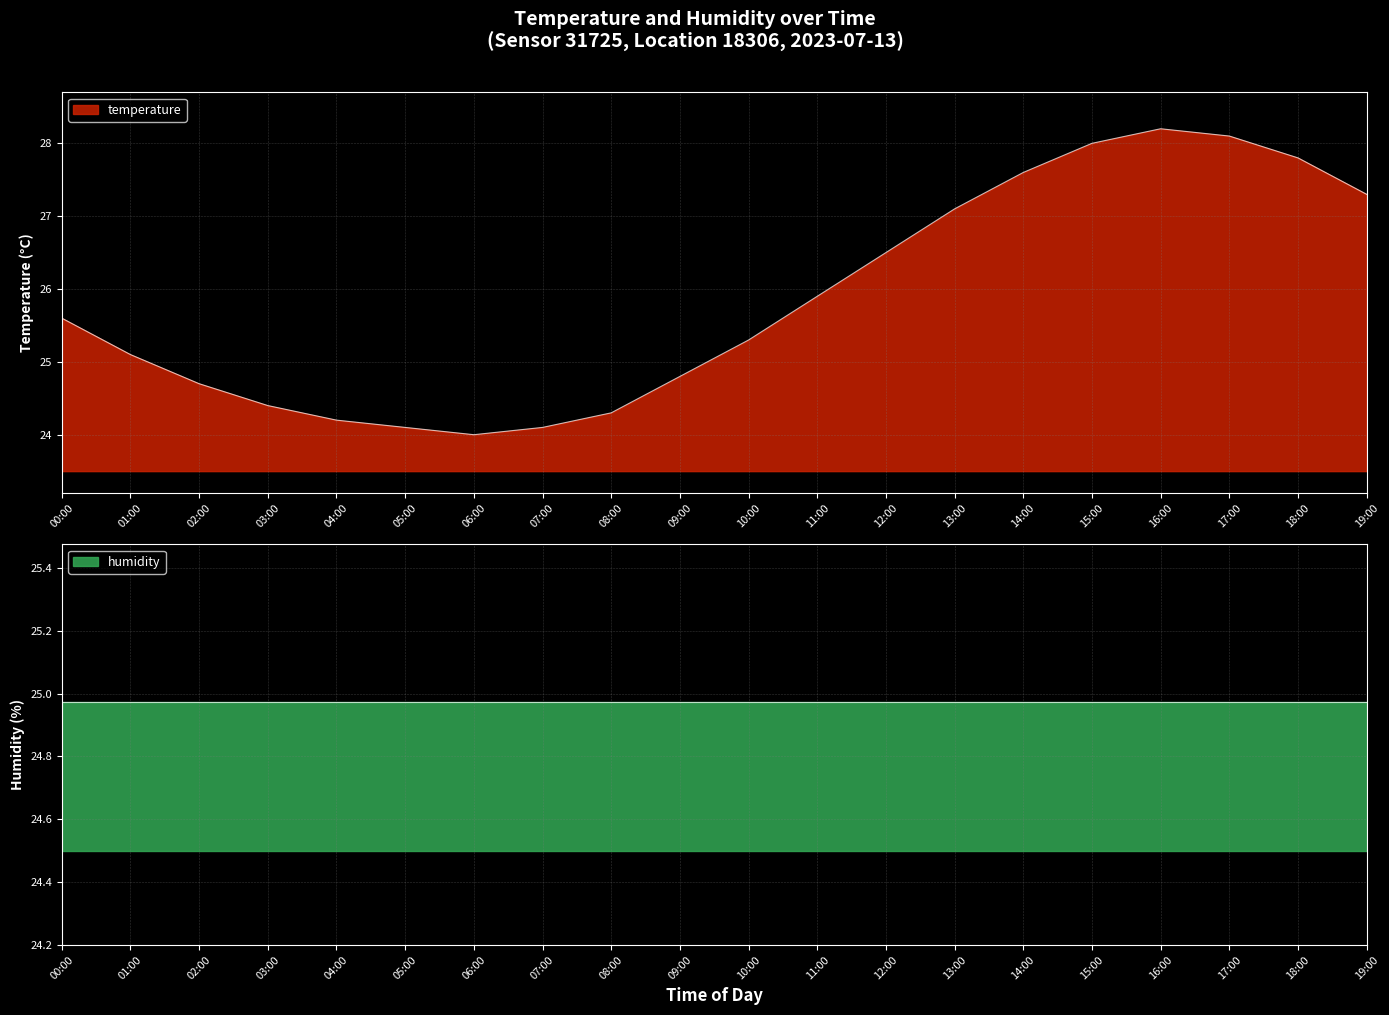

What is the maximum value shown in the chart?

28.2